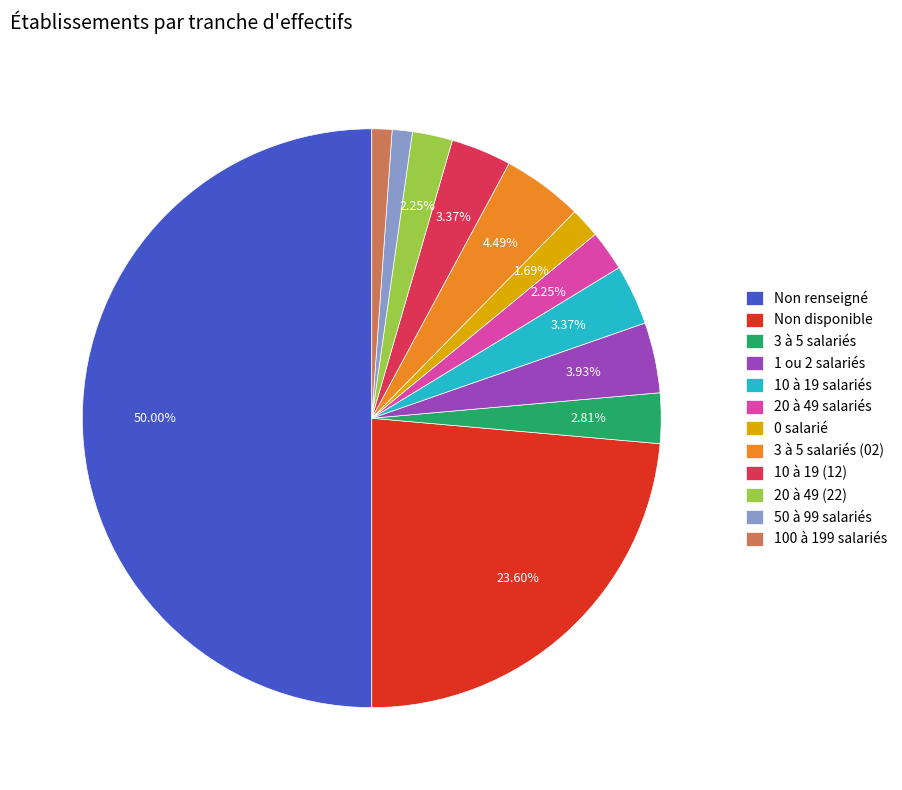

Is the sum of 1 ou 2 salariés and 10 à 19 salariés greater than half?

No